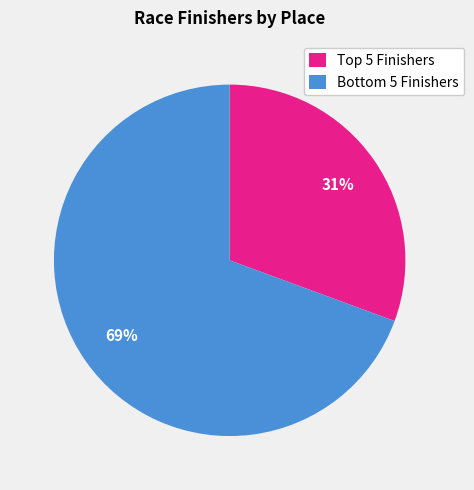

Which category has the smallest portion of the pie?

Top 5 Finishers